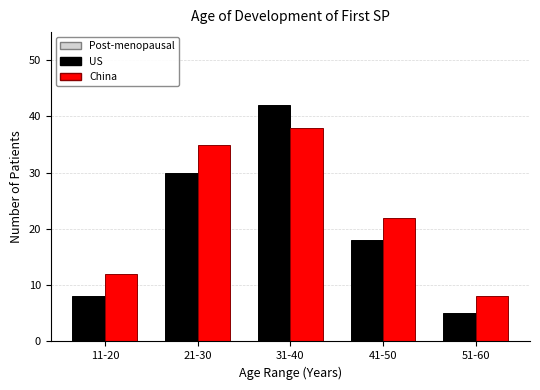

Reading left to right, extract all data points from this chart.

US: 8	30	42	18	5
China: 12	35	38	22	8